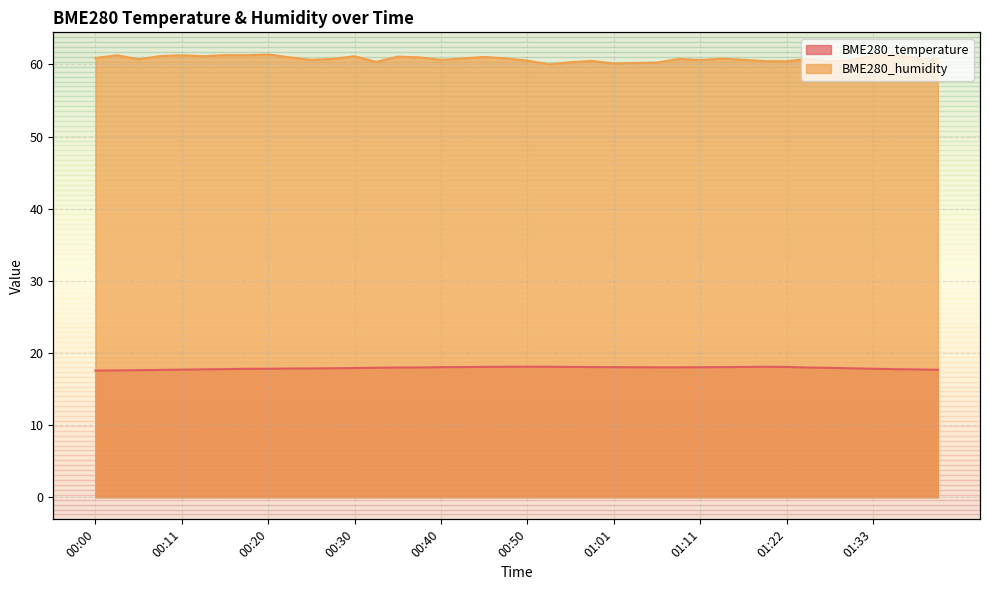

At which category does BME280_temperature reach its first local peak?

00:50